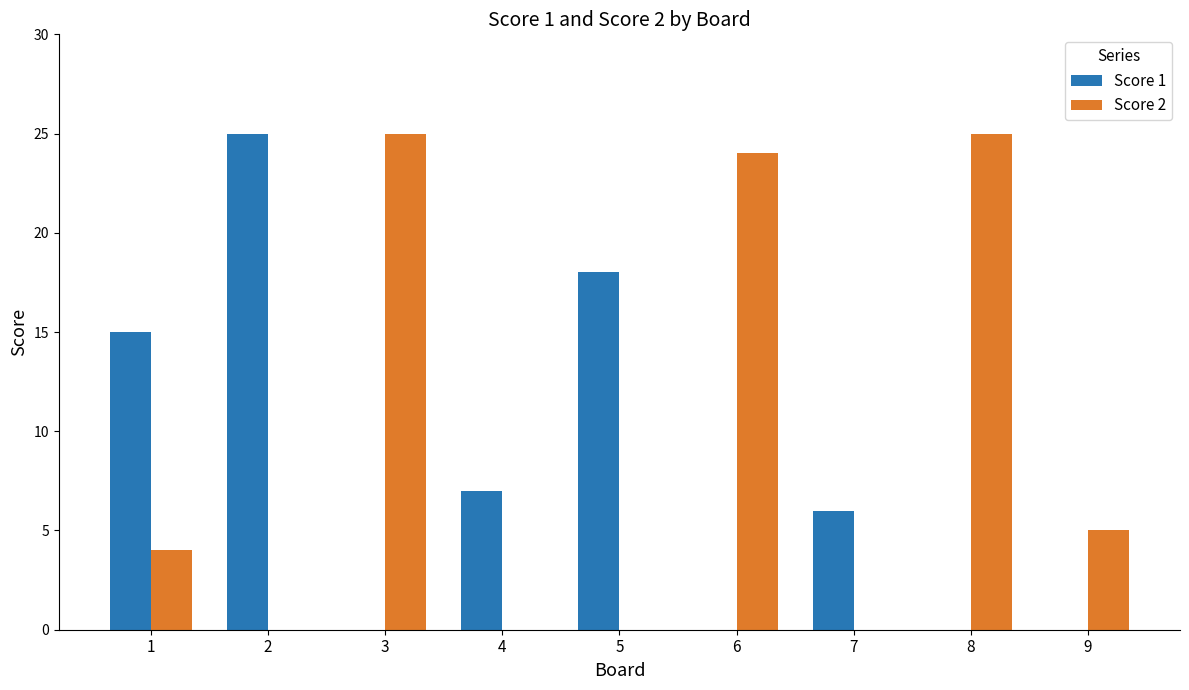

Reading left to right, what are all the values shown in this chart?

Score 1: 1=15	2=25	3=0	4=7	5=18	6=0	7=6	8=0	9=0
Score 2: 1=4	2=0	3=25	4=0	5=0	6=24	7=0	8=25	9=5